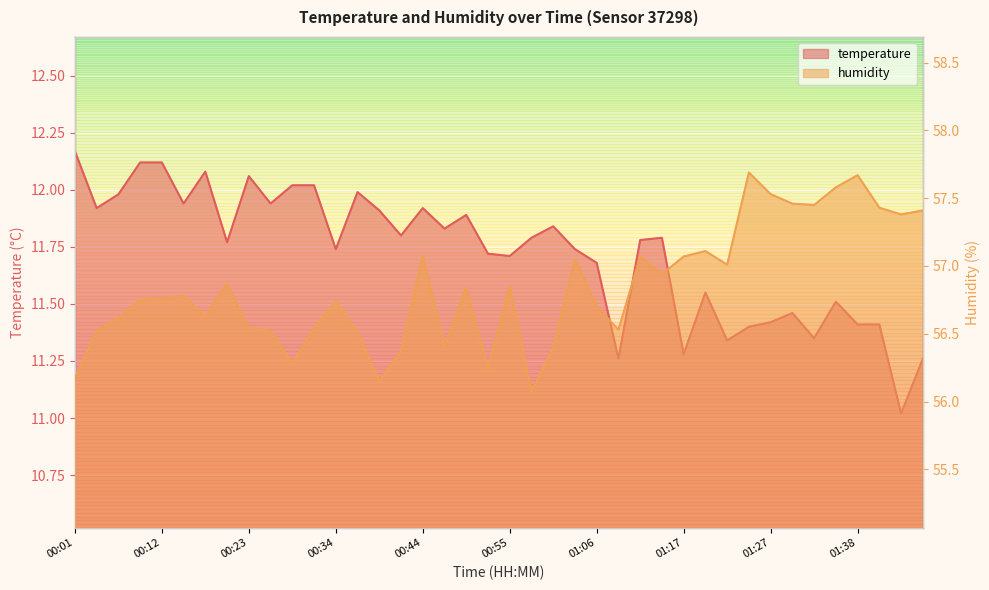

The value of humidity at 22 is 56.4. True or false?

True